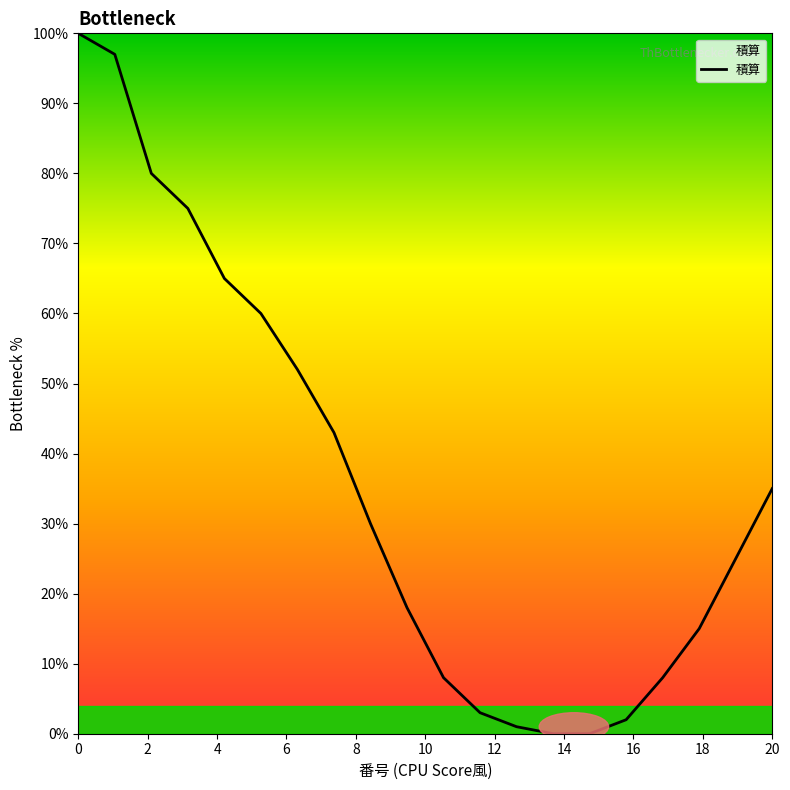

Reading left to right, list all the values displayed in this chart.

100	97	80	75	65	60	52	43	30	18	8	3	1	0	0	2	8	15	25	35